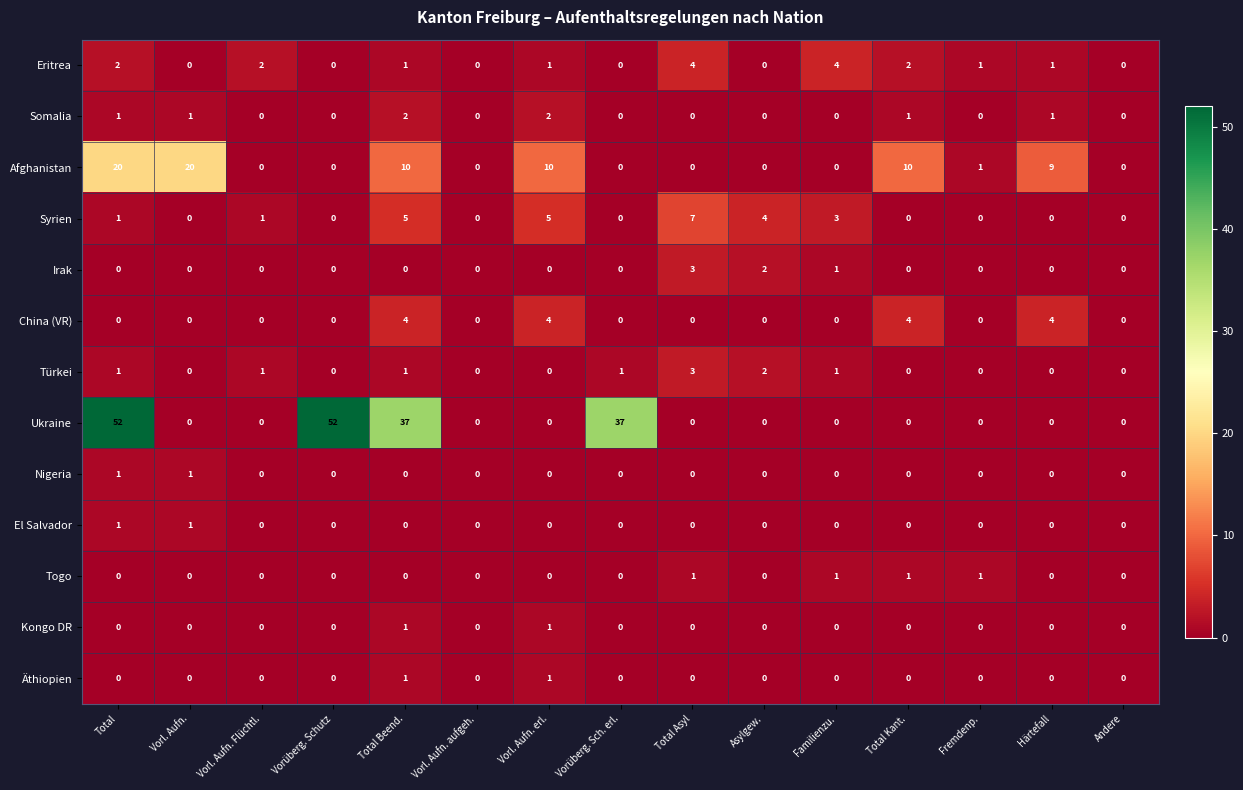

What is the total value across all series at Vorüberg. Schutz?

52